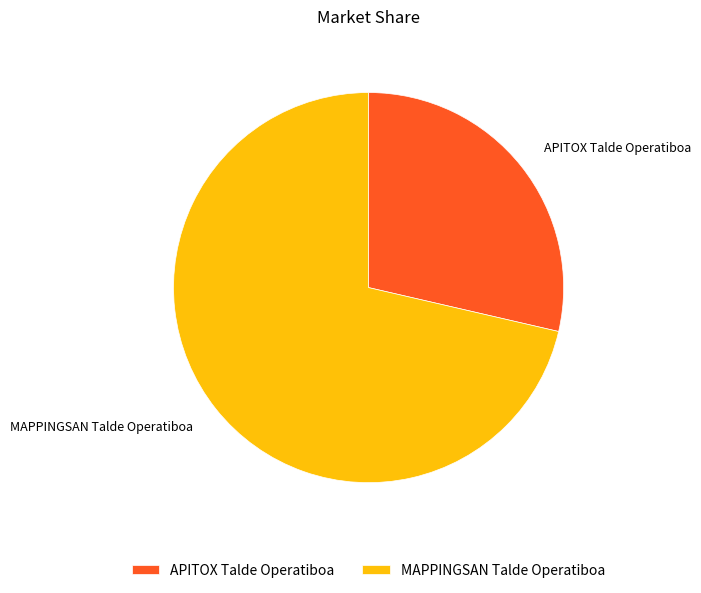

Which category has the biggest portion of the pie?

MAPPINGSAN Talde Operatiboa